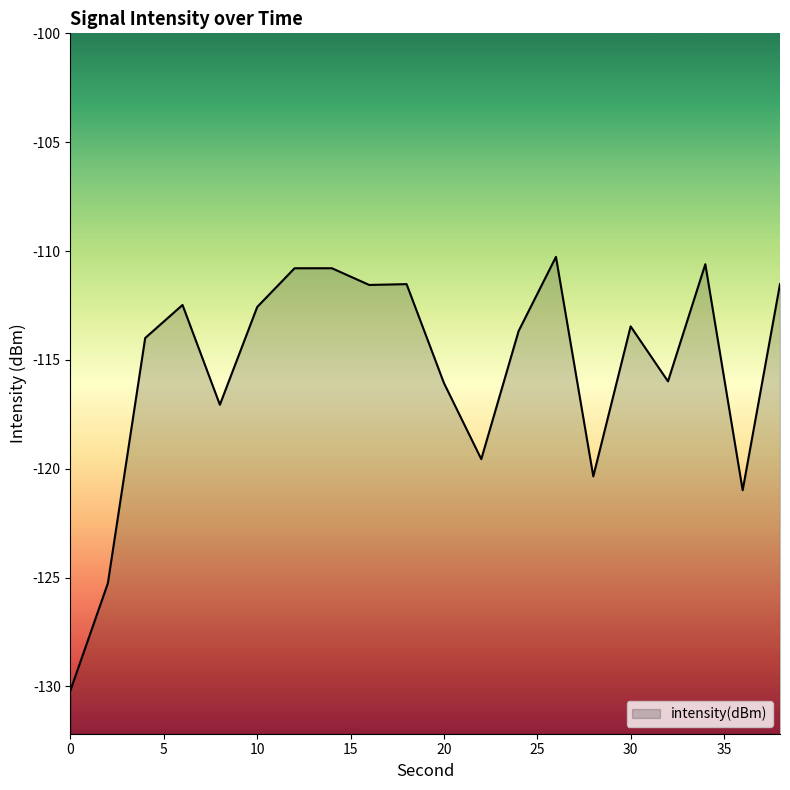

What is the value of the 18th point from the left?

-110.6